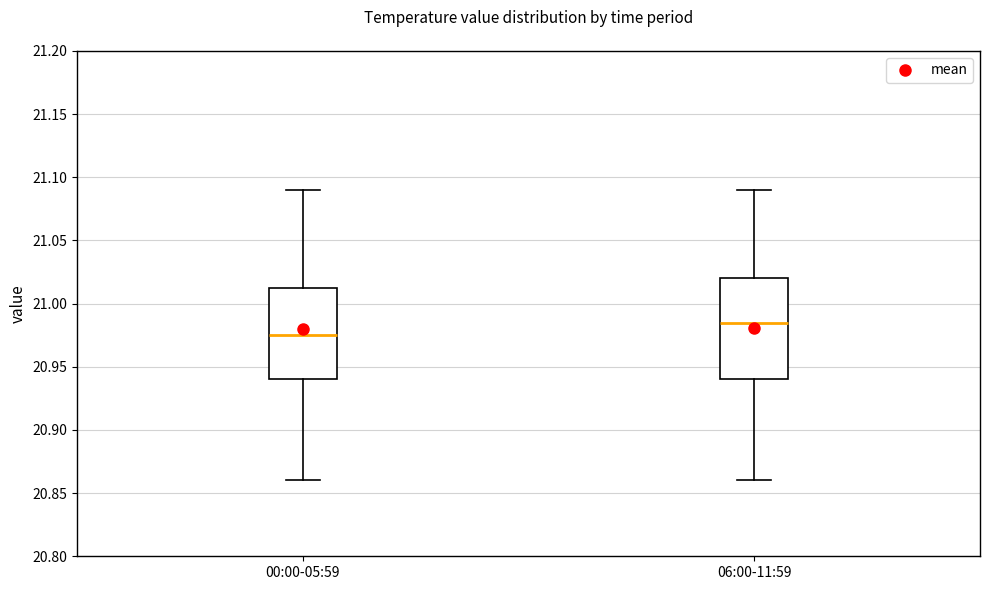

Where is the upper edge of the box for 06:00-11:59 on the y-axis? The values are not printed on the chart, so give them approximately, as read against the axis.

21.020